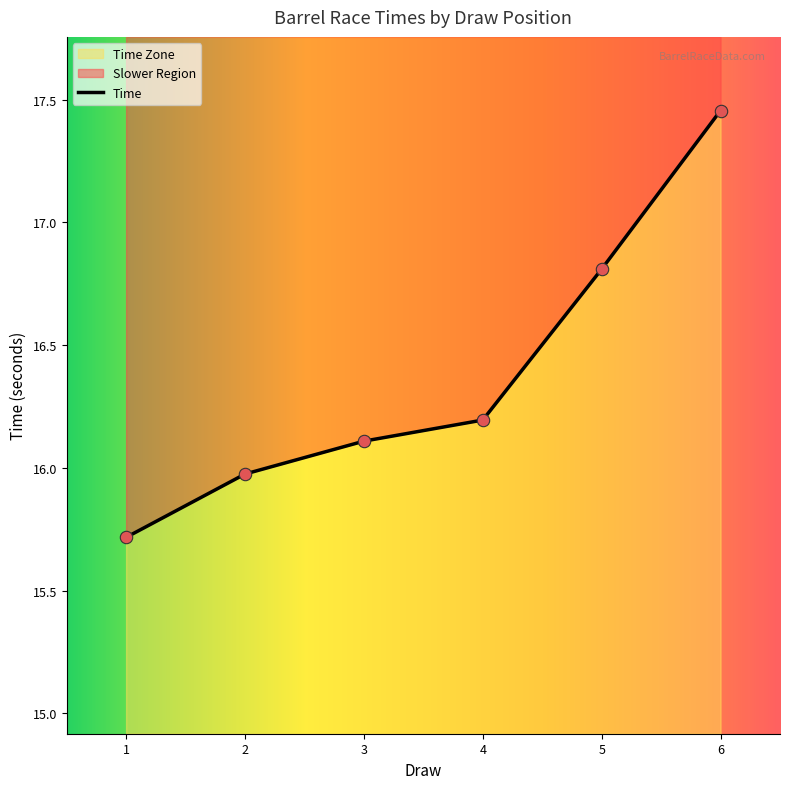

What is the change in value from 3 to 5?

+0.7